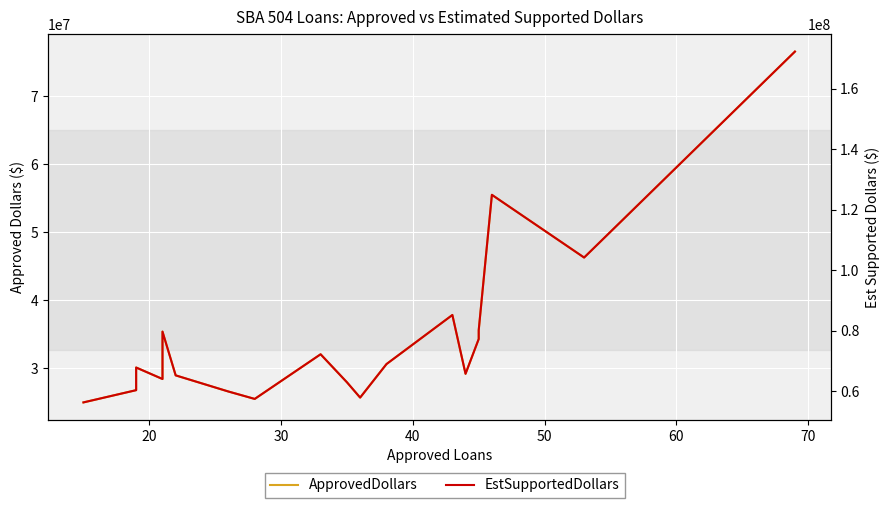

How many lines are shown in the chart?

2